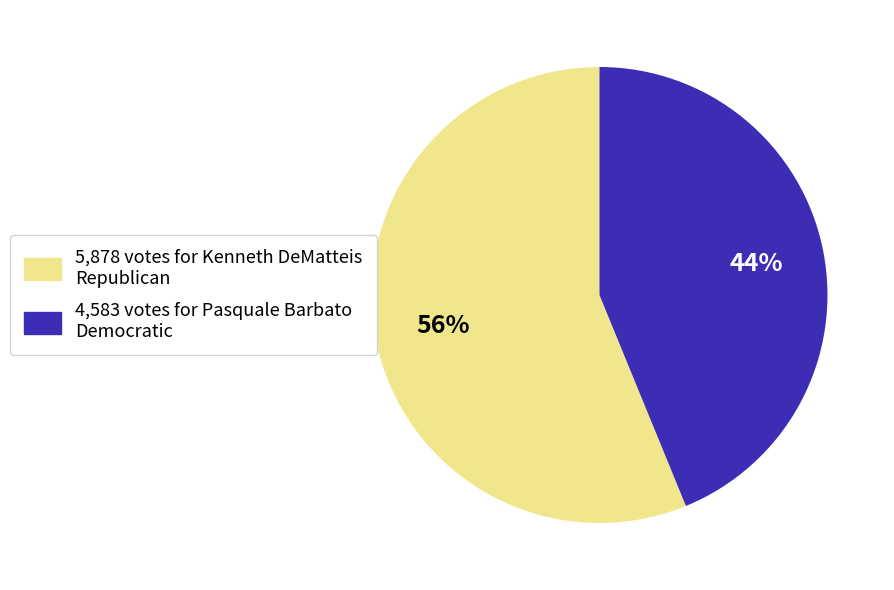

Is there any slice that represents more than half of the pie?

Yes